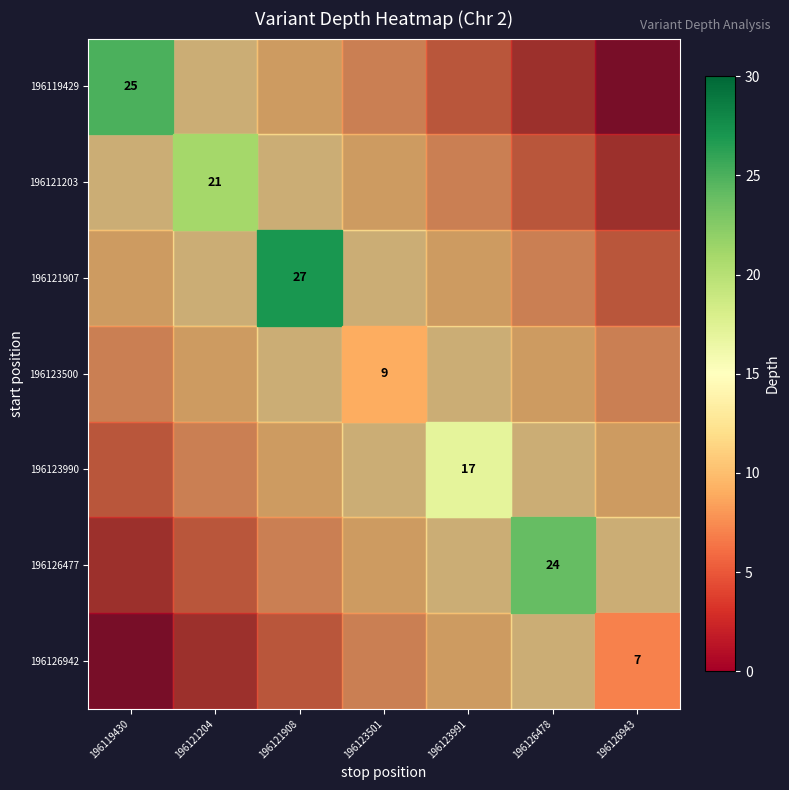

The value of 196121203 at 196121204 is 21. True or false?

True